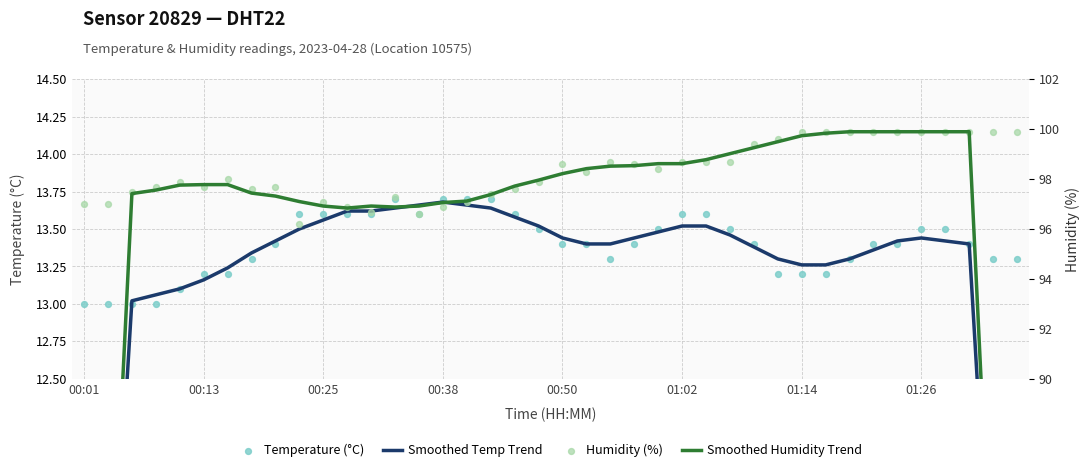

Which series reaches the minimum Y coordinate?

Smoothed Temp Trend